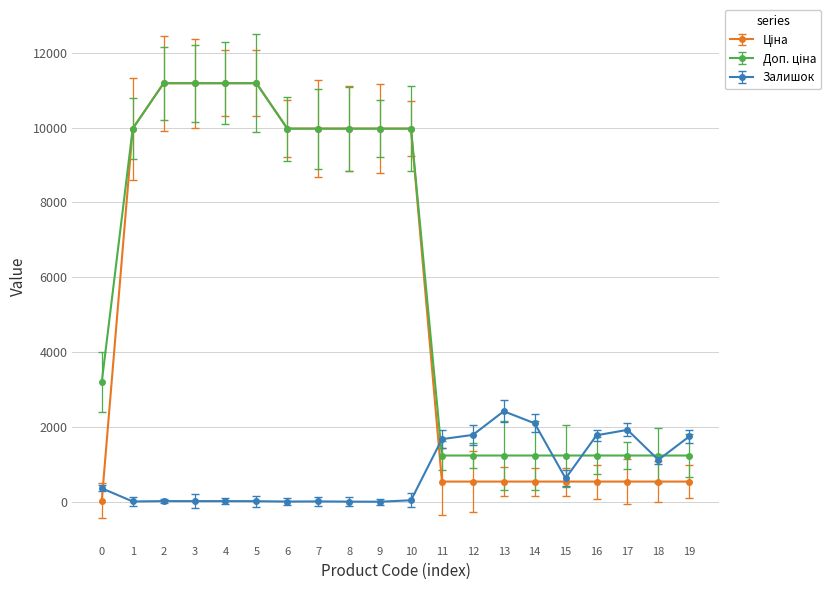

At how many categories does at least one series exceed 1593?

18